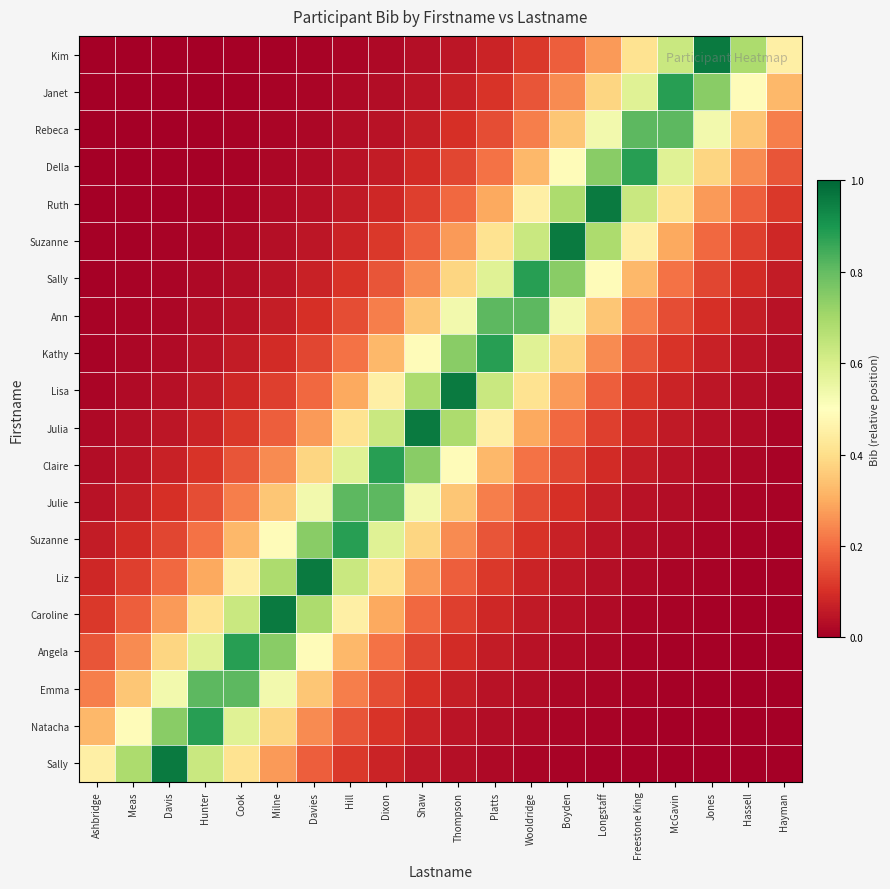

What is the greatest value displayed?

1.0